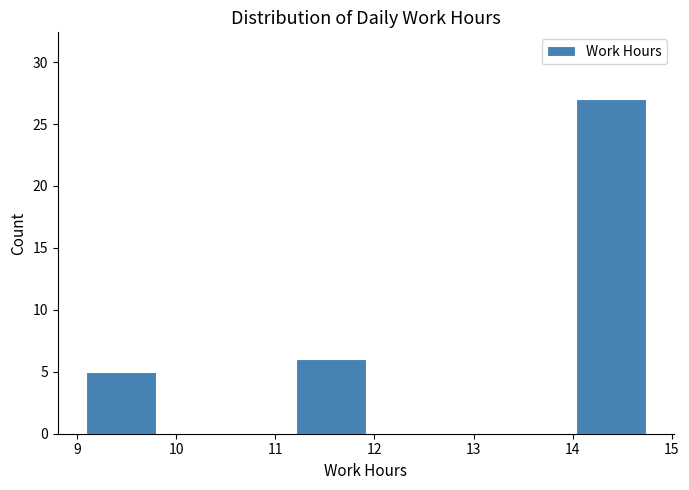

Reading left to right, list every bar in this chart as the range it spans on the x-axis followed by its height. Neither the bar edges nor the heights are printed on the chart, so give them approximately, as read against the axes.

9.1 to 9.8: 5
9.8 to 10.5: 0
10.5 to 11.2: 0
11.2 to 11.9: 6
11.9 to 12.6: 0
12.6 to 13.3: 0
13.3 to 14.0: 0
14.0 to 14.7: 27